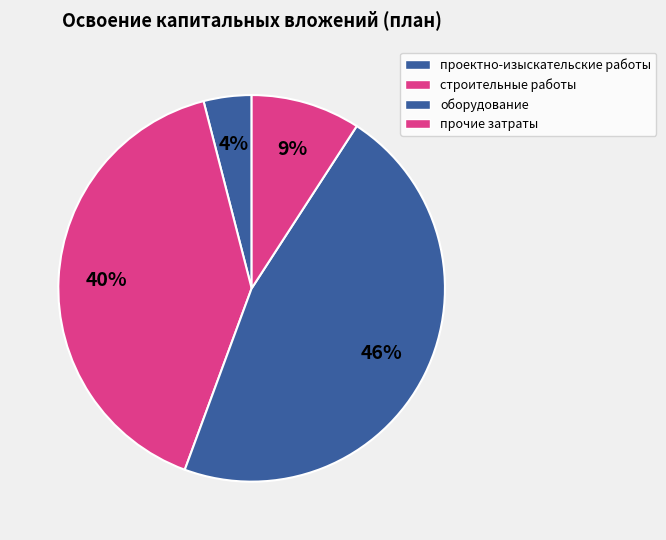

Count the number of slices in the pie.

4